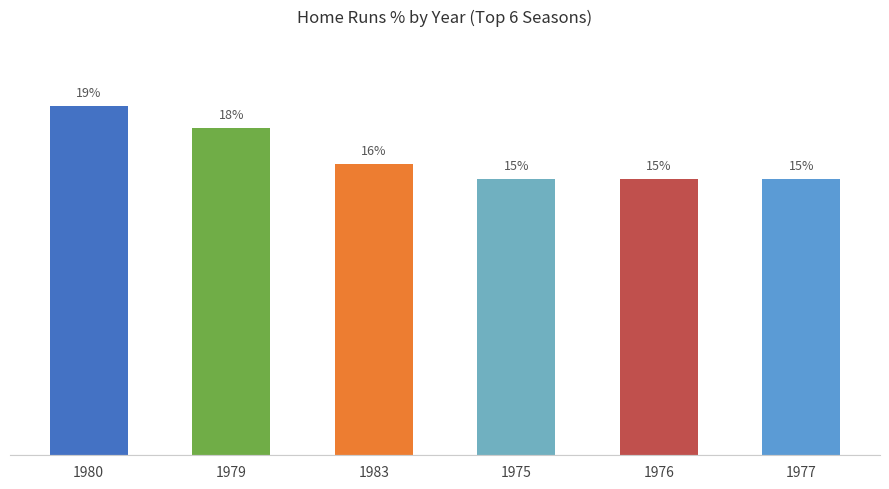

Reading right to left, transcribe all the data shown in this chart.

15.4	15.4	15.4	16.2	18.2	19.4